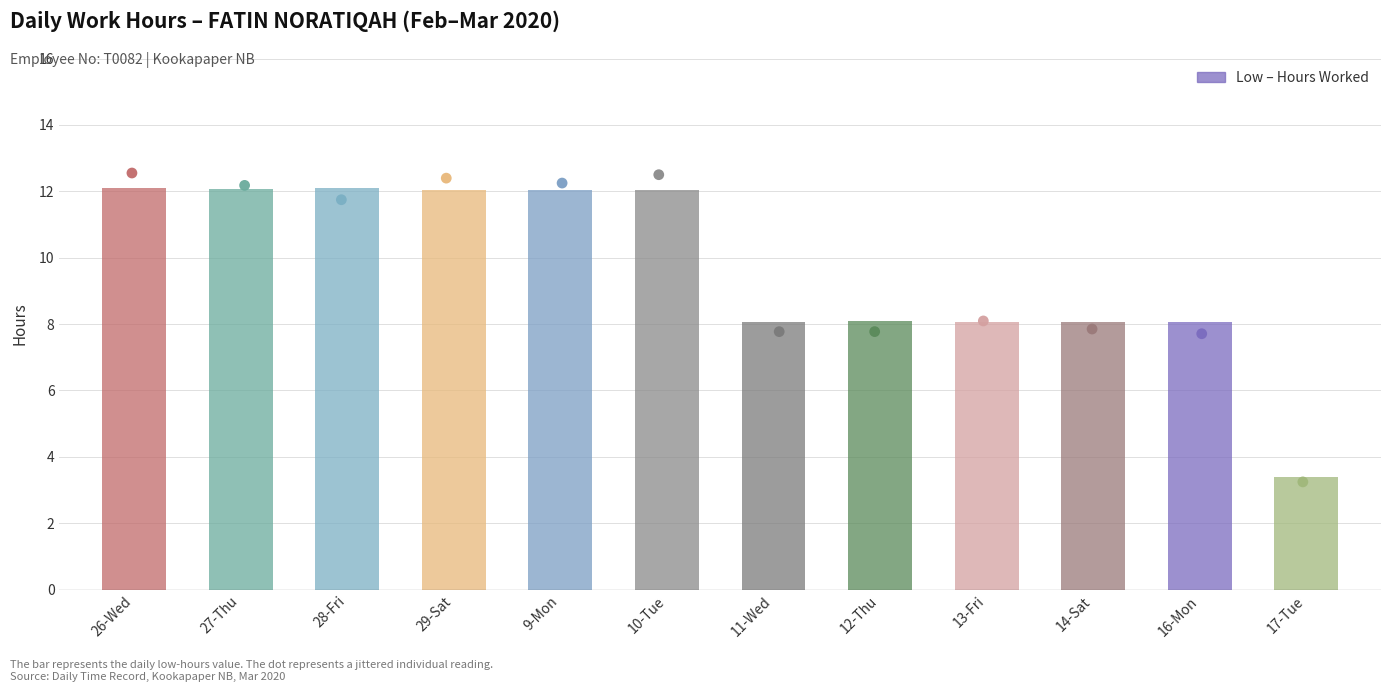

What is the ratio of the value at 16-Mon to the value at 27-Thu?

0.7